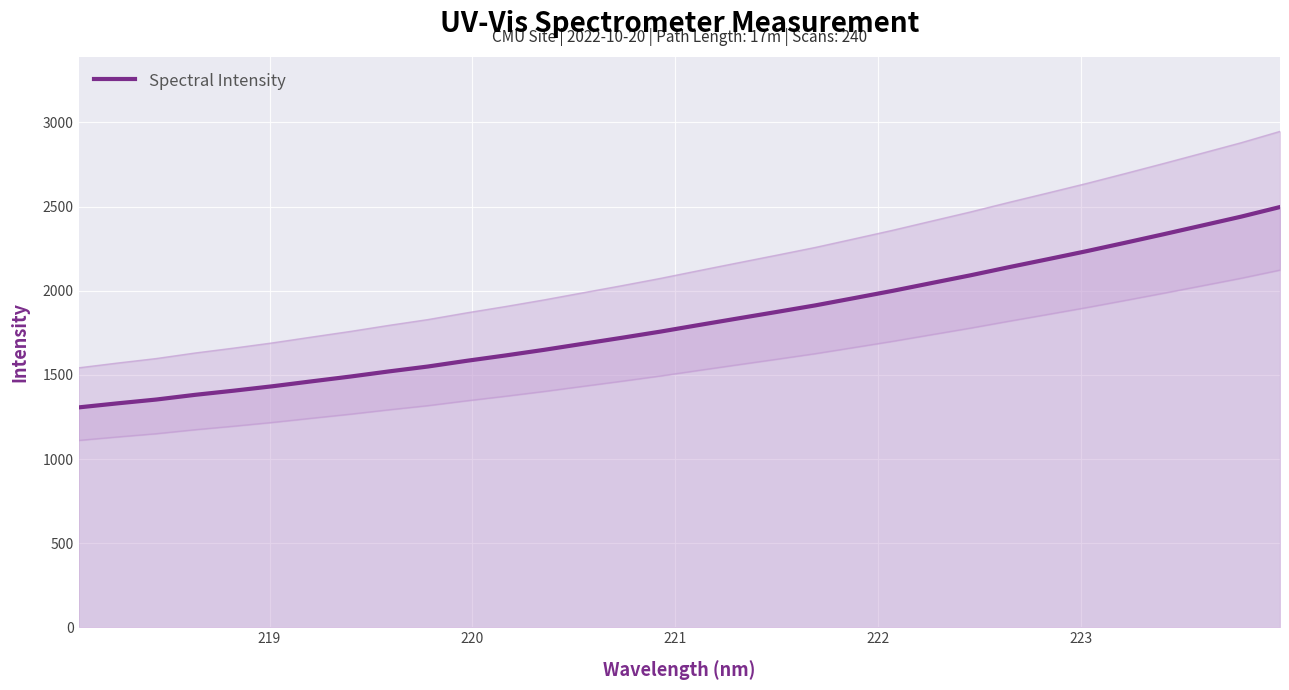

What is the maximum value for Spectral Intensity?

2497.2